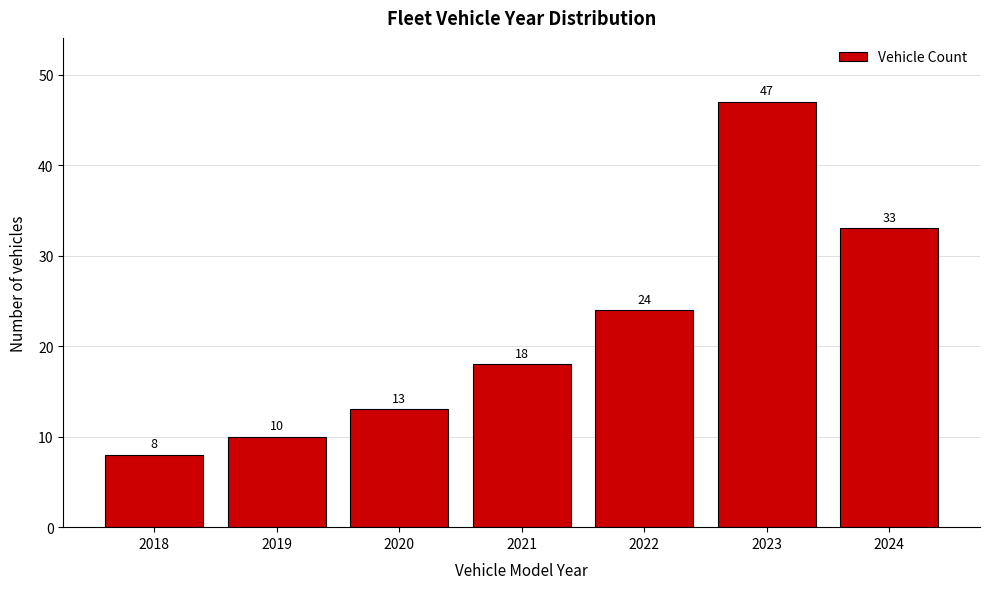

Reading right to left, what are all the values shown in this chart?

33	47	24	18	13	10	8